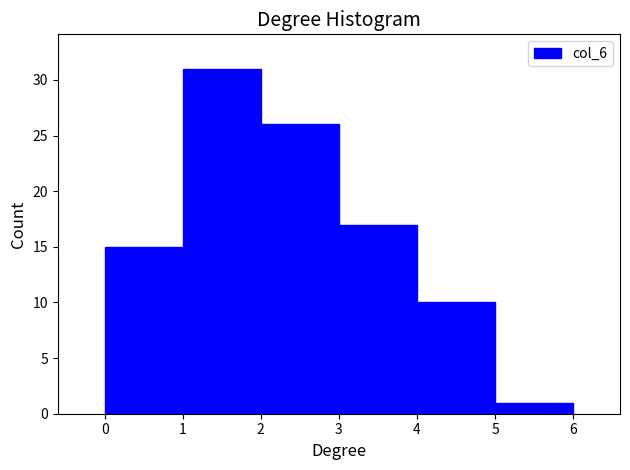

Reading left to right, list every bar in this chart as the range it spans on the x-axis followed by its height. The values are not printed on the chart, so give them approximately, as read against the axis.

0 to 1: 15
1 to 2: 31
2 to 3: 26
3 to 4: 17
4 to 5: 10
5 to 6: 1